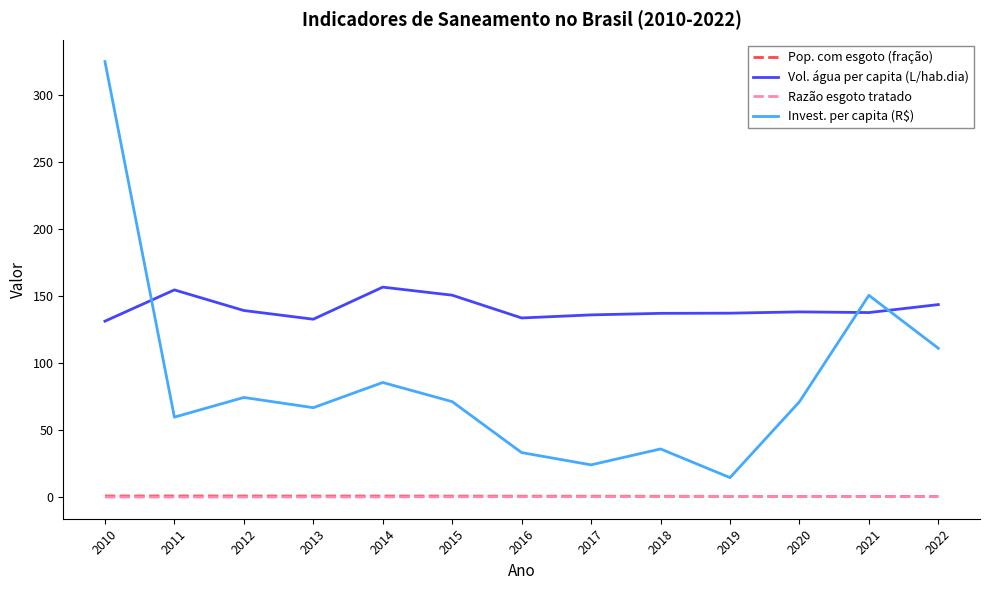

The value of Invest. per capita (R$) at 2014 is 85.4. True or false?

True